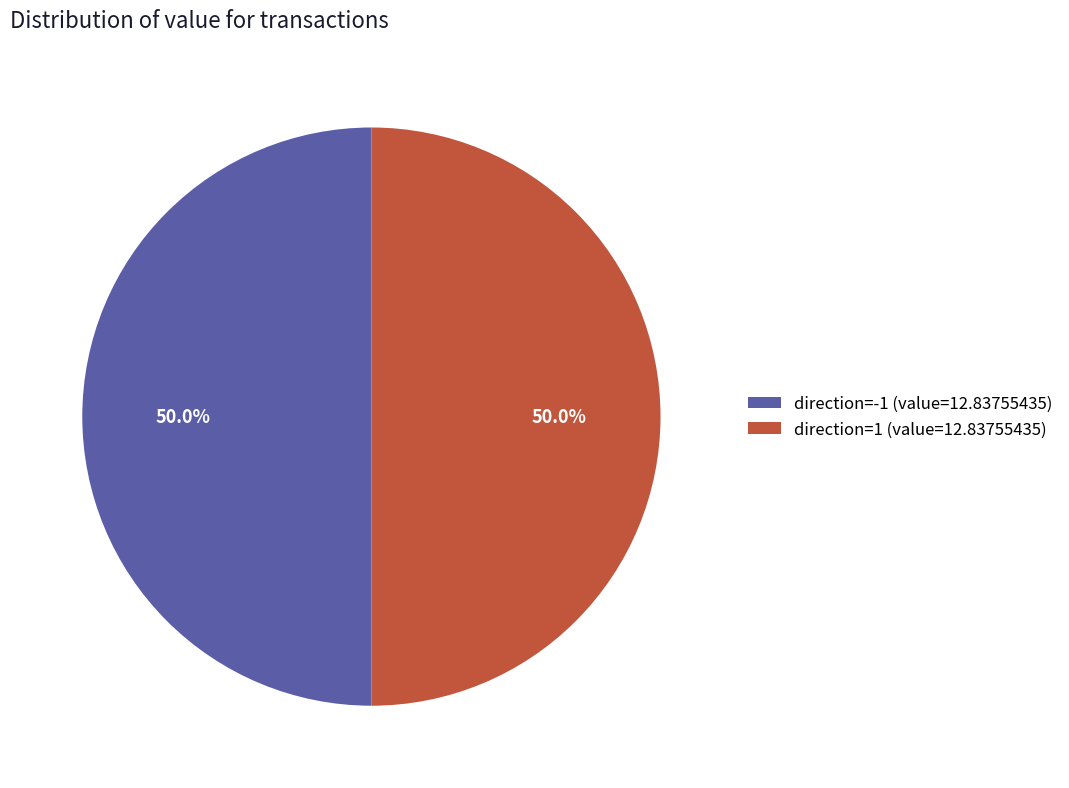

What is the ratio of the value at direction=1 (value=12.83755435) to the value at direction=-1 (value=12.83755435)?

1.0